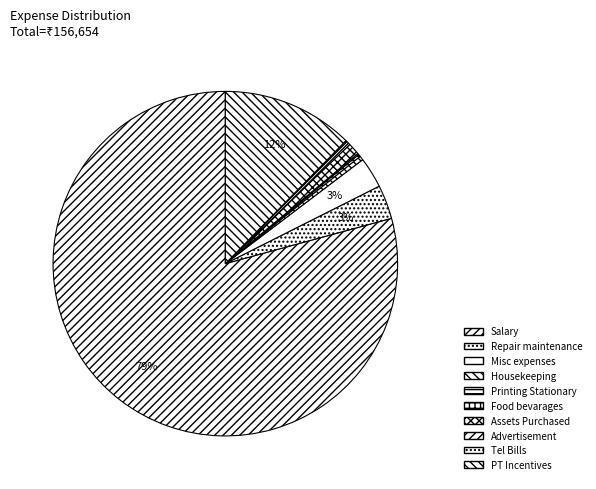

Rank the categories by value from lowest to highest.

Tel Bills, Food bevarages, Printing Stationary, Advertisement, Housekeeping, Assets Purchased, Misc expenses, Repair maintenance, PT Incentives, Salary